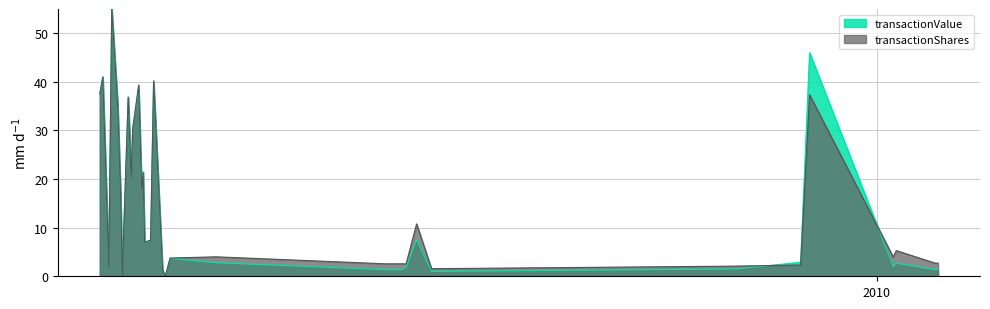

What is the label of the 11th point from the left?

2008-08-25